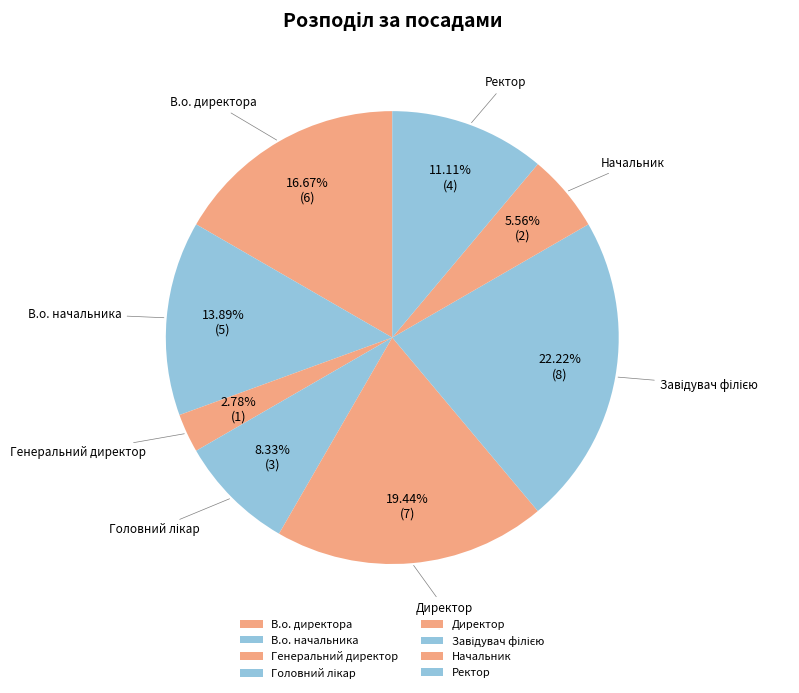

Which has a higher value, В.о. начальника or Ректор?

В.о. начальника